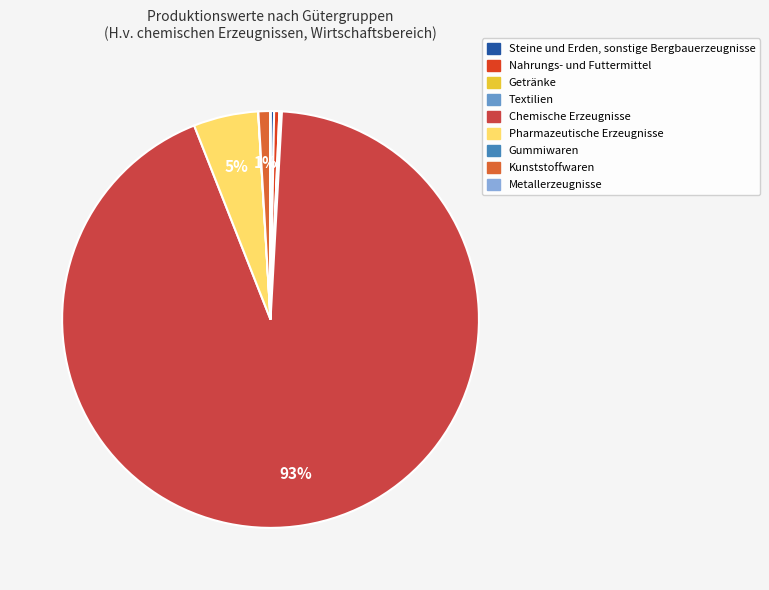

To the nearest percent, what is the average slice percentage?

11%